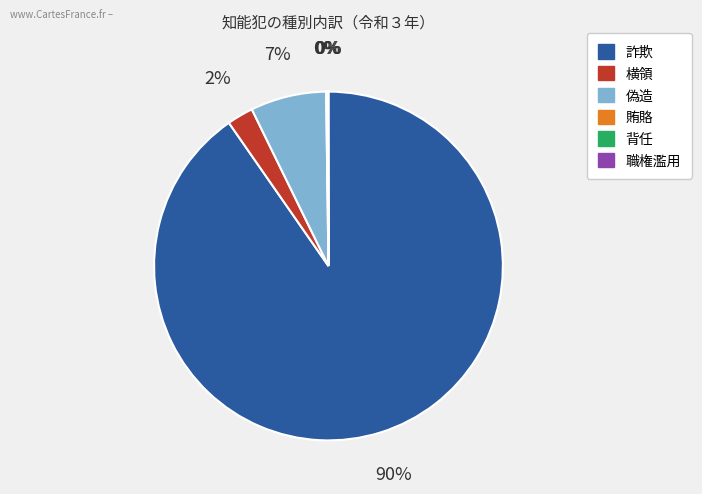

Between 横領 and 偽造, which is larger?

偽造